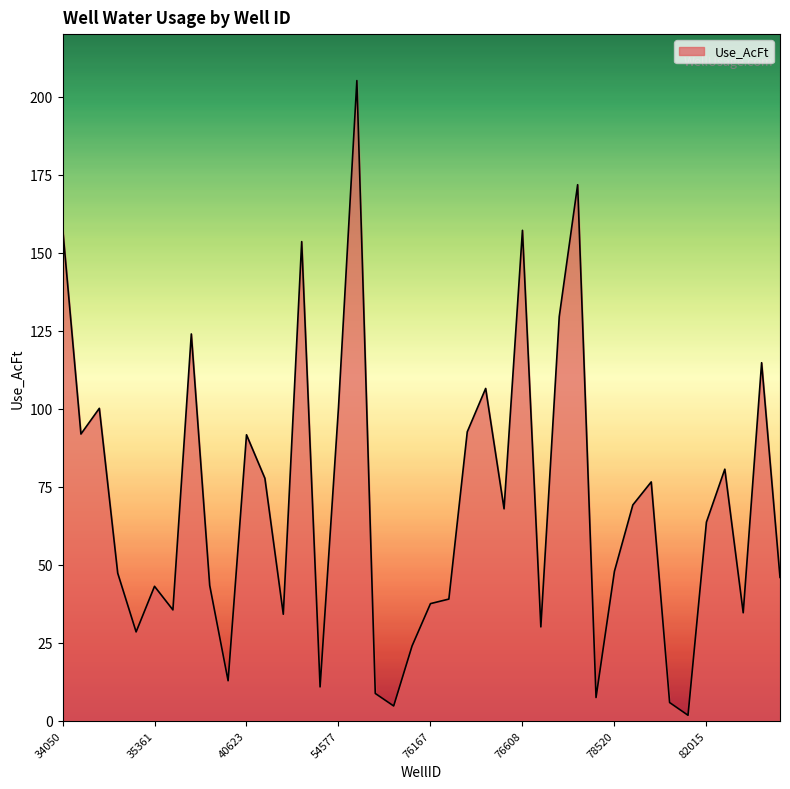

What is the difference between the maximum and minimum values?

203.4